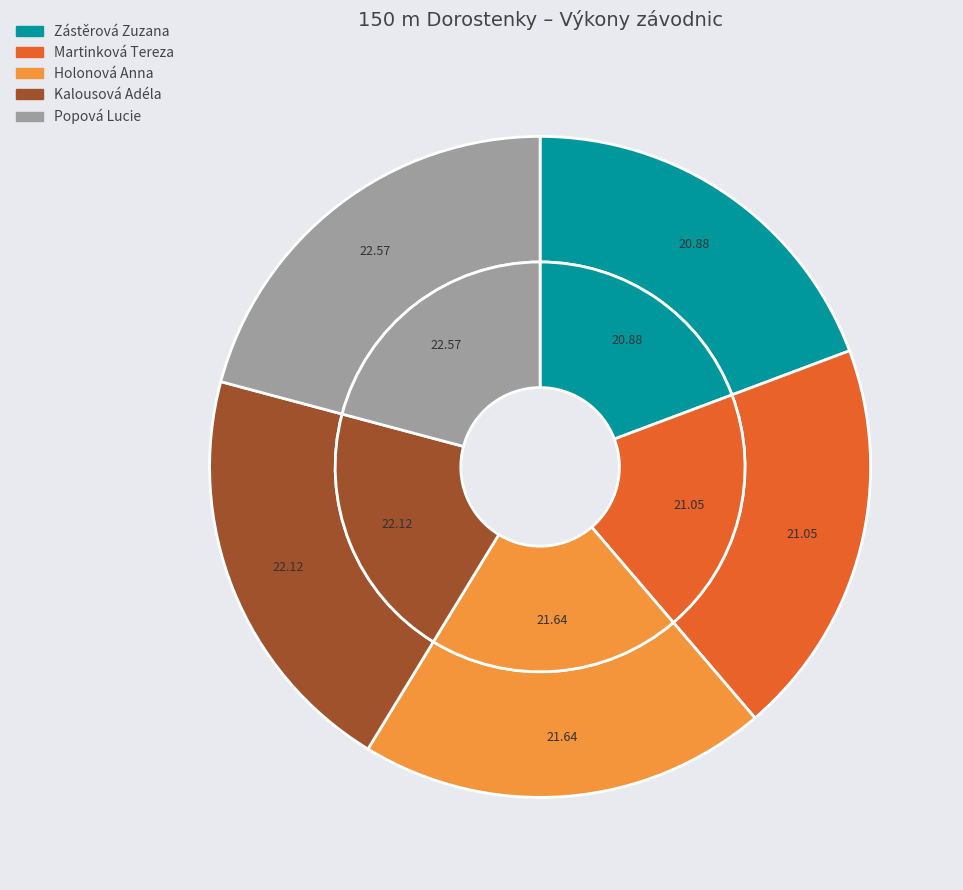

Is Kalousová Adéla the majority of the pie?

No